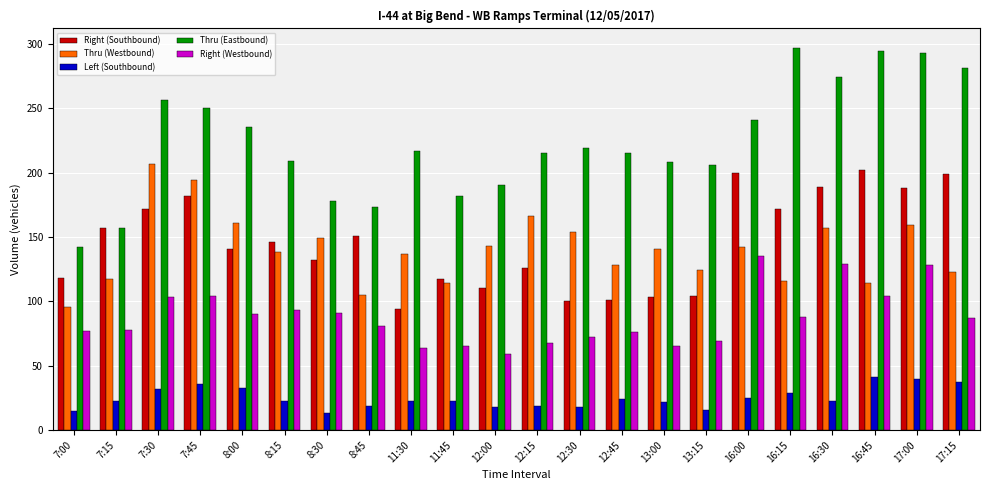

Is the value of Thru (Eastbound) at 12:45 greater than the value of Left (Southbound) at 12:30?

Yes